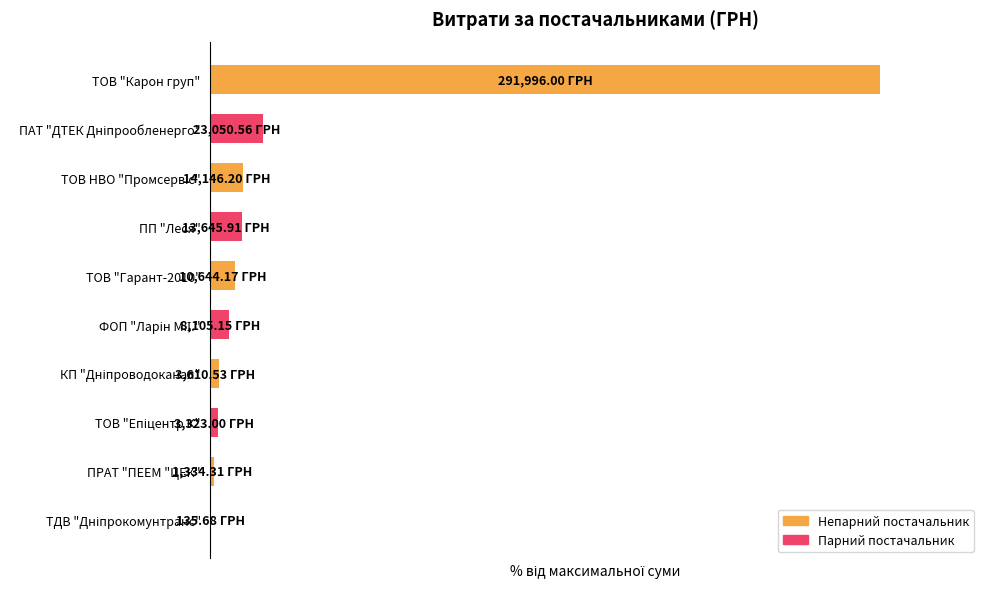

What is the maximum value shown in the chart?

100.0